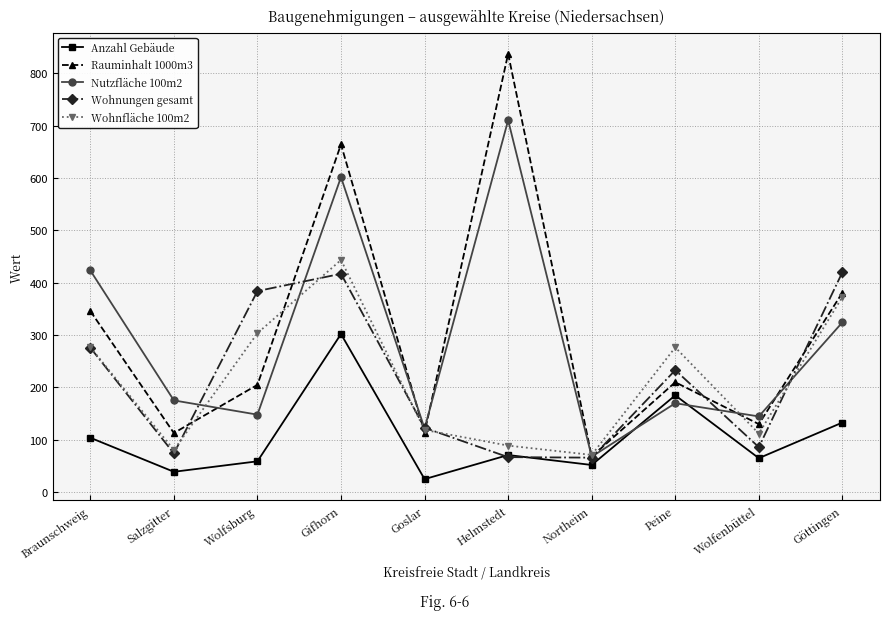

Which series has the widest spread of values?

Rauminhalt 1000m3